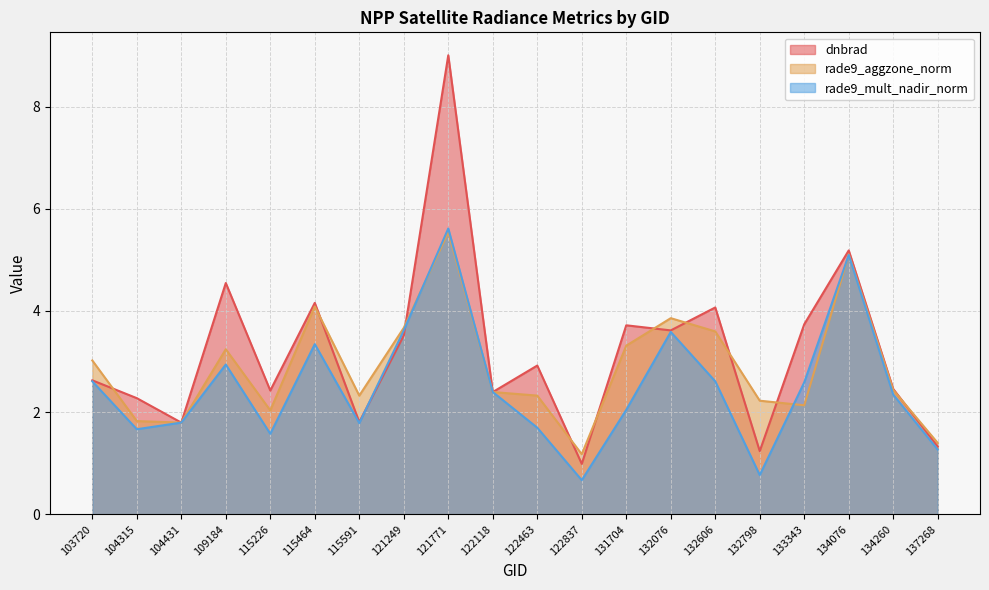

What is the difference between the rade9_aggzone_norm values at 132606 and 115464?

0.5